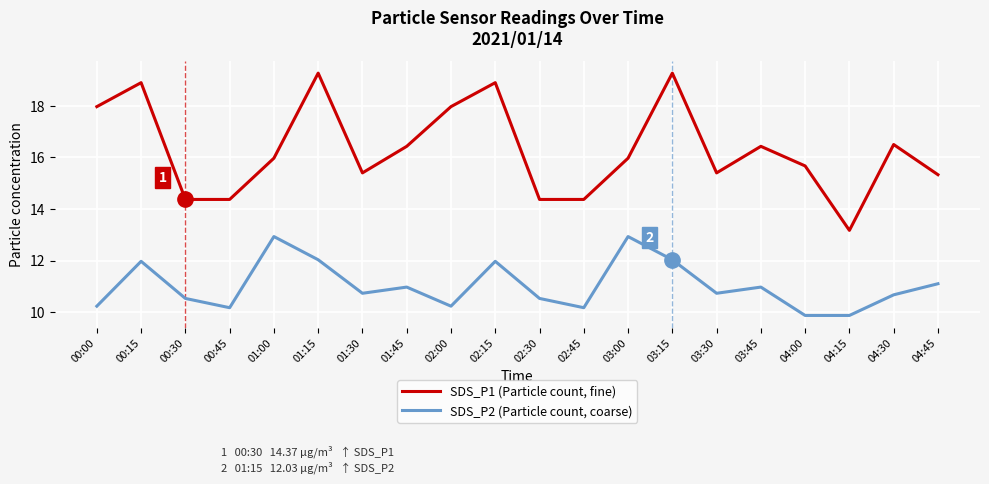

Reading left to right, extract all data points from this chart.

SDS_P1 (Particle count, fine): 00:00=18.0	00:15=18.9	00:30=14.4	00:45=14.4	01:00=16.0	01:15=19.3	01:30=15.4	01:45=16.4	02:00=18.0	02:15=18.9	02:30=14.4	02:45=14.4	03:00=16.0	03:15=19.3	03:30=15.4	03:45=16.4	04:00=15.7	04:15=13.2	04:30=16.5	04:45=15.3
SDS_P2 (Particle count, coarse): 00:00=10.2	00:15=12.0	00:30=10.5	00:45=10.2	01:00=12.9	01:15=12.0	01:30=10.7	01:45=11.0	02:00=10.2	02:15=12.0	02:30=10.5	02:45=10.2	03:00=12.9	03:15=12.0	03:30=10.7	03:45=11.0	04:00=9.9	04:15=9.9	04:30=10.7	04:45=11.1